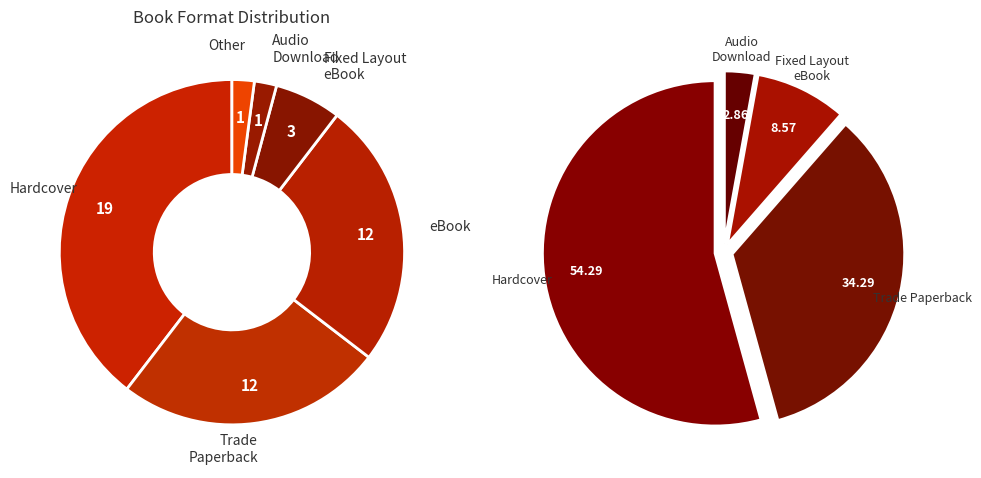

Is it true that eBook is 34% of the pie?

False